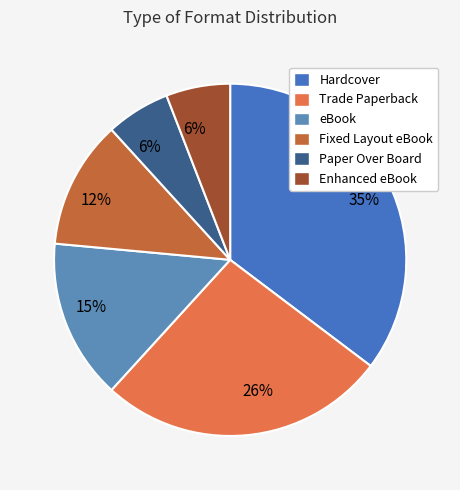

Which category has the biggest portion of the pie?

Hardcover